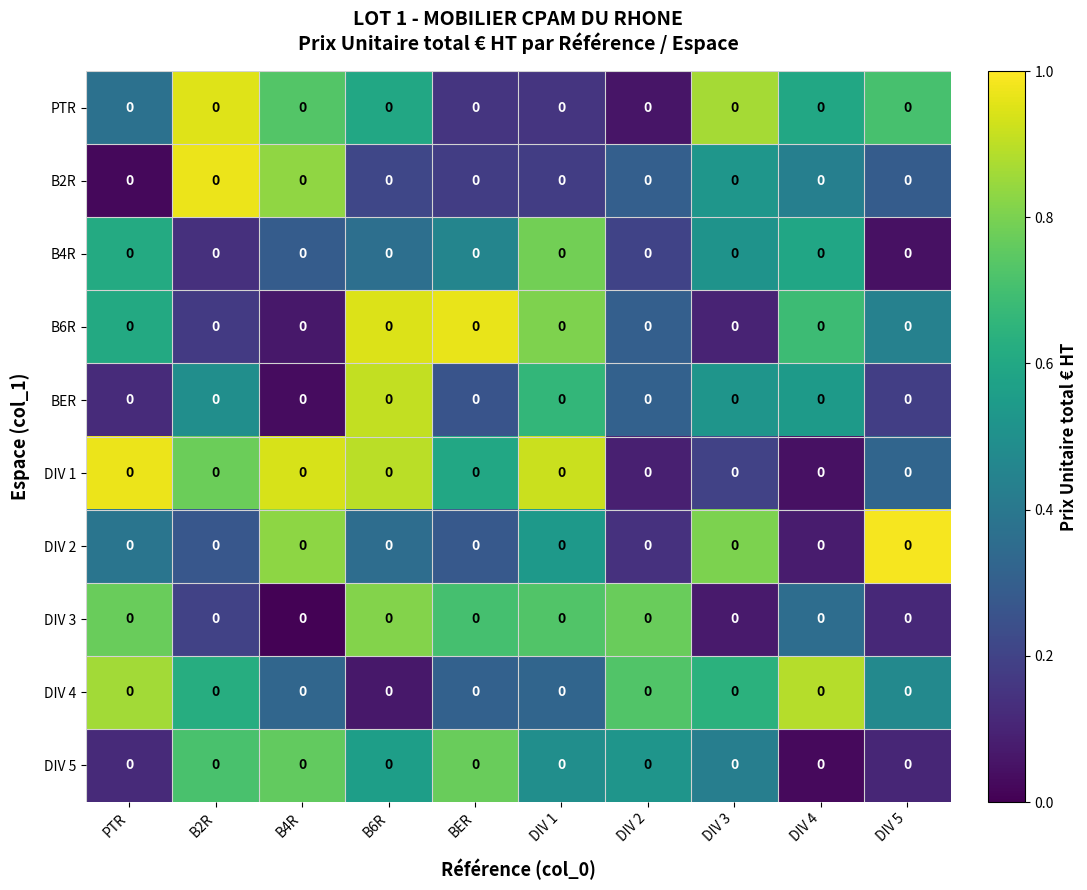

Which label corresponds to the largest value in the chart?

DIV 5